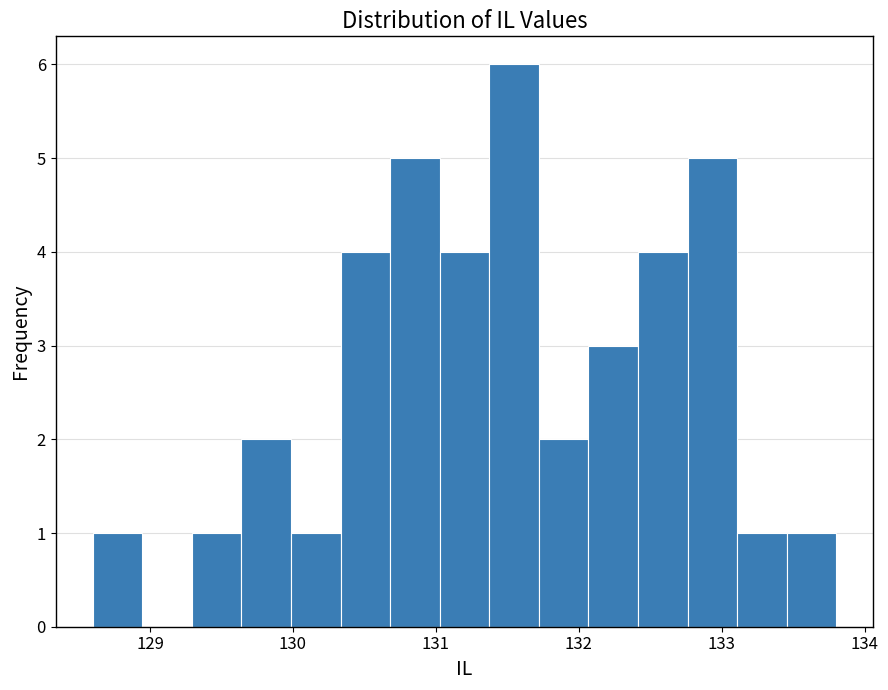

Around what value on the x-axis is the tallest bar? Give the approximate position of its centre, as read against the axis.

131.5